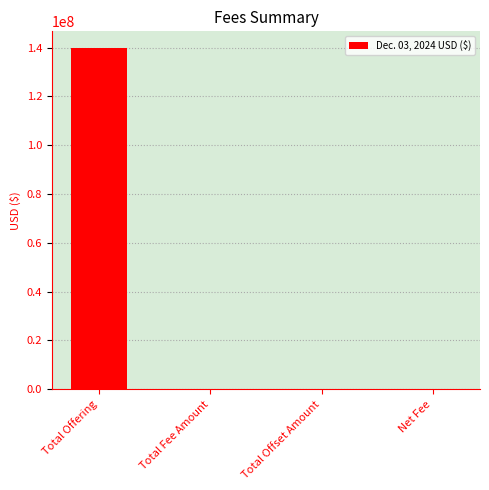

What is the sum of the values at Total Offset Amount and Net Fee?

21380.4